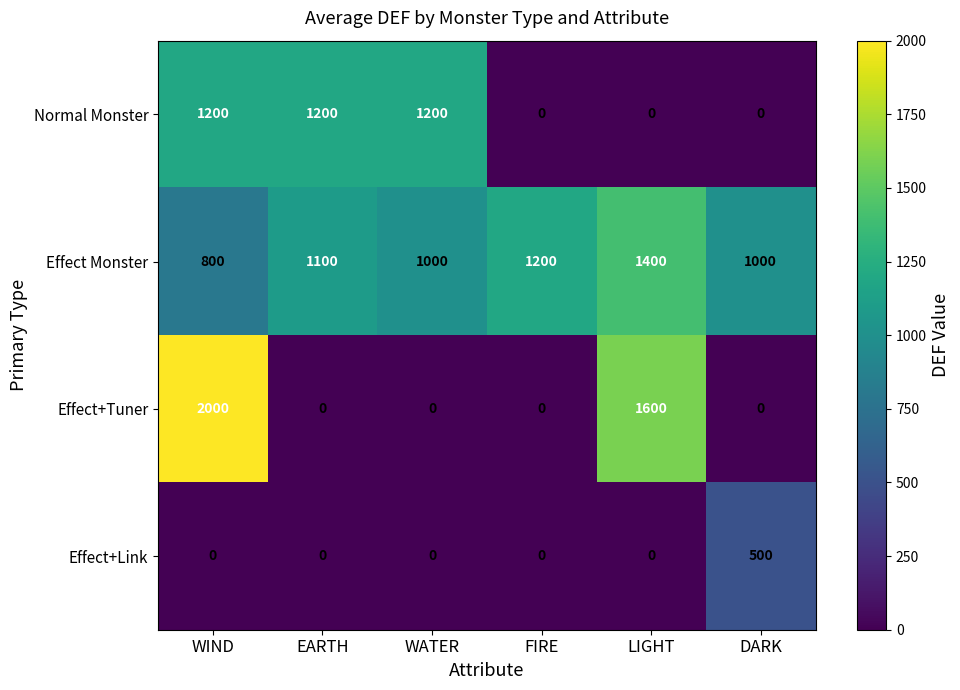

Where is Effect Monster nearest to the value 1100?

EARTH